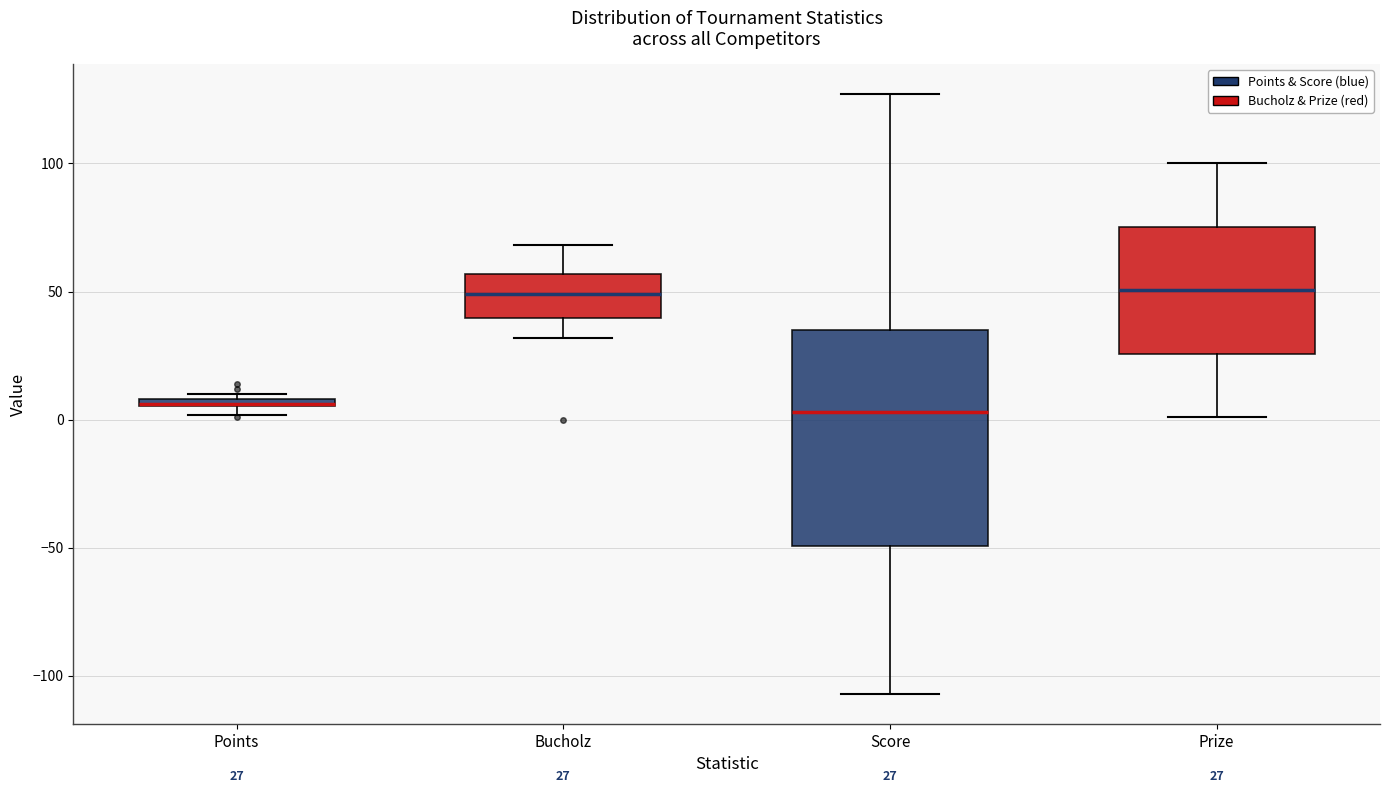

Which box is the tallest, from its lower edge to its upper edge?

Score